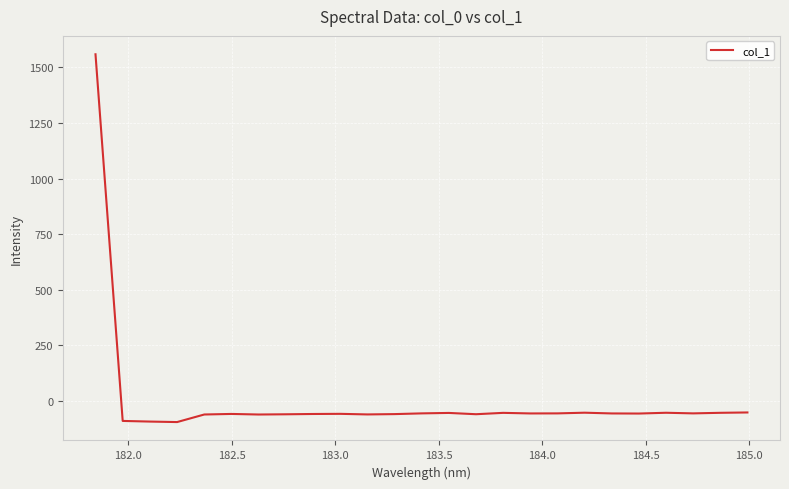

Does the chart display data point markers on the line(s)?

No